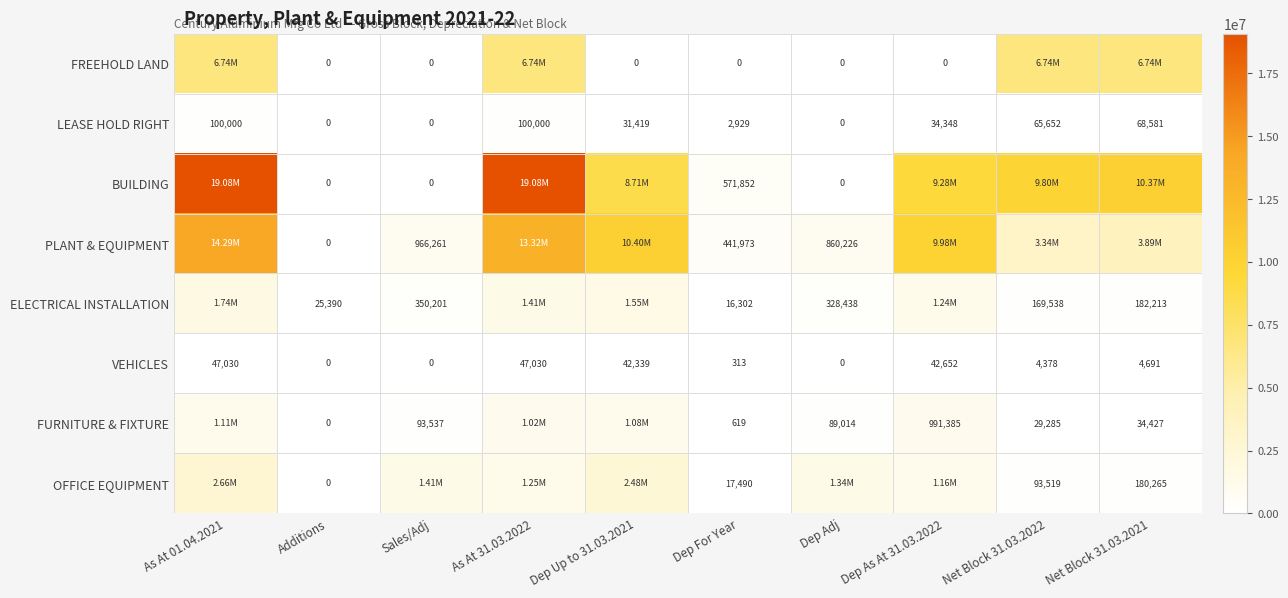

What is the difference between the maximum and minimum values in the VEHICLES series?

47030